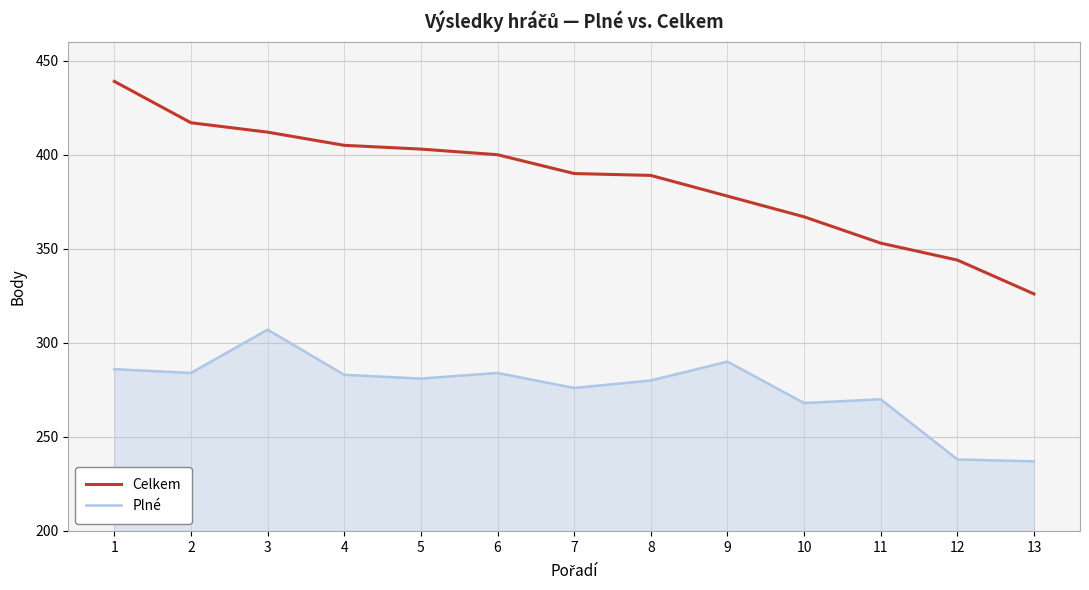

Where is Celkem nearest to the value 382?

9